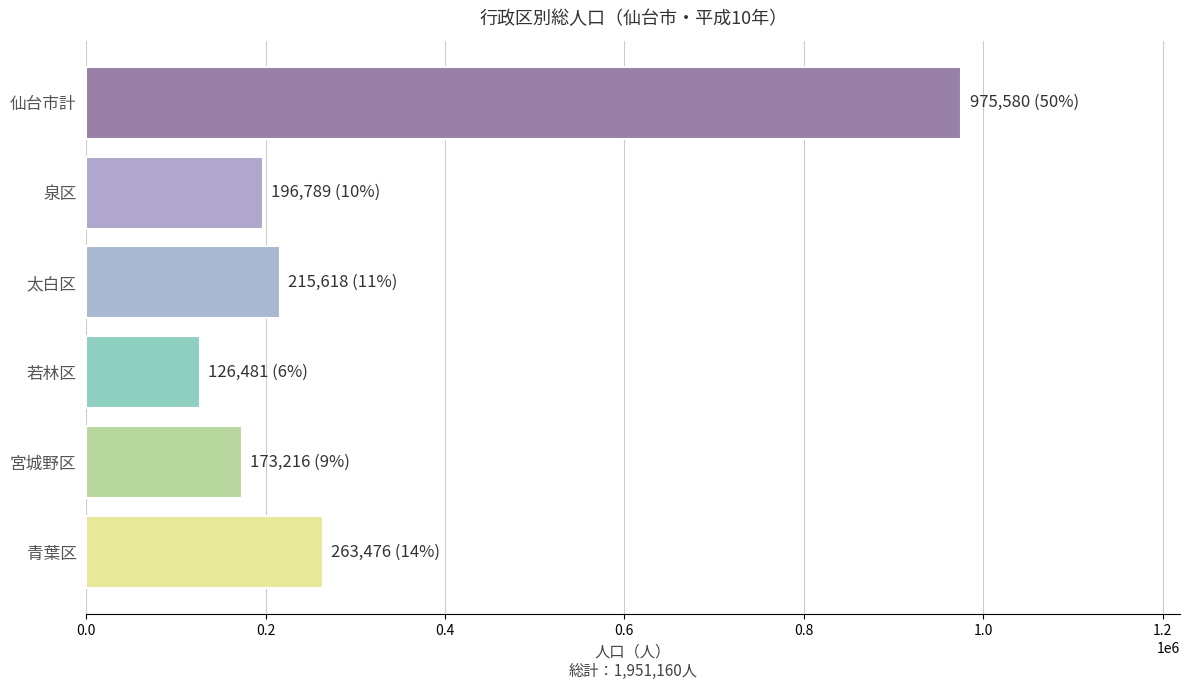

The chart shows a value of 215618 at 太白区. True or false?

True